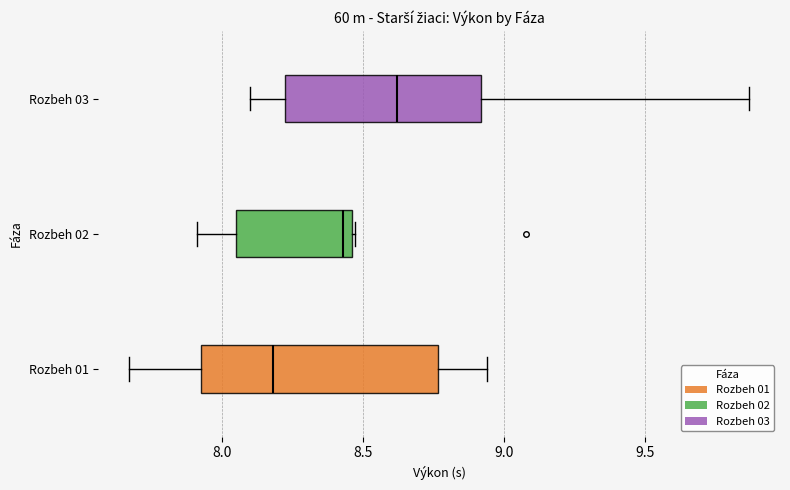

Where is the left edge of the box for Rozbeh 03 on the x-axis? The values are not printed on the chart, so give them approximately, as read against the axis.

8.20